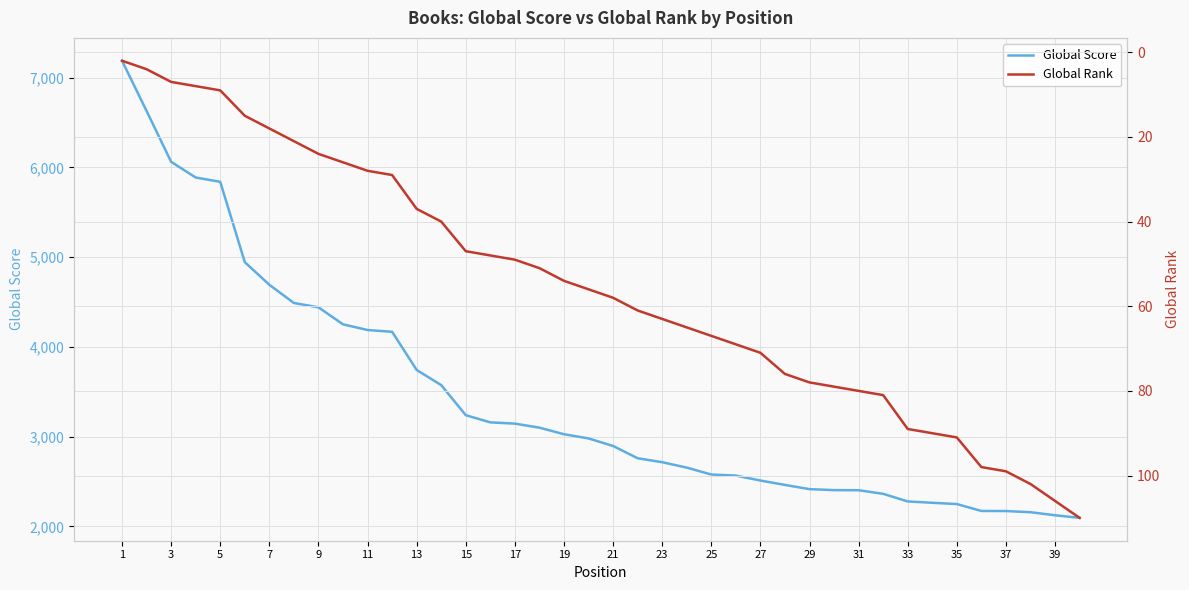

The value of Global Rank at 11 is 12. True or false?

False